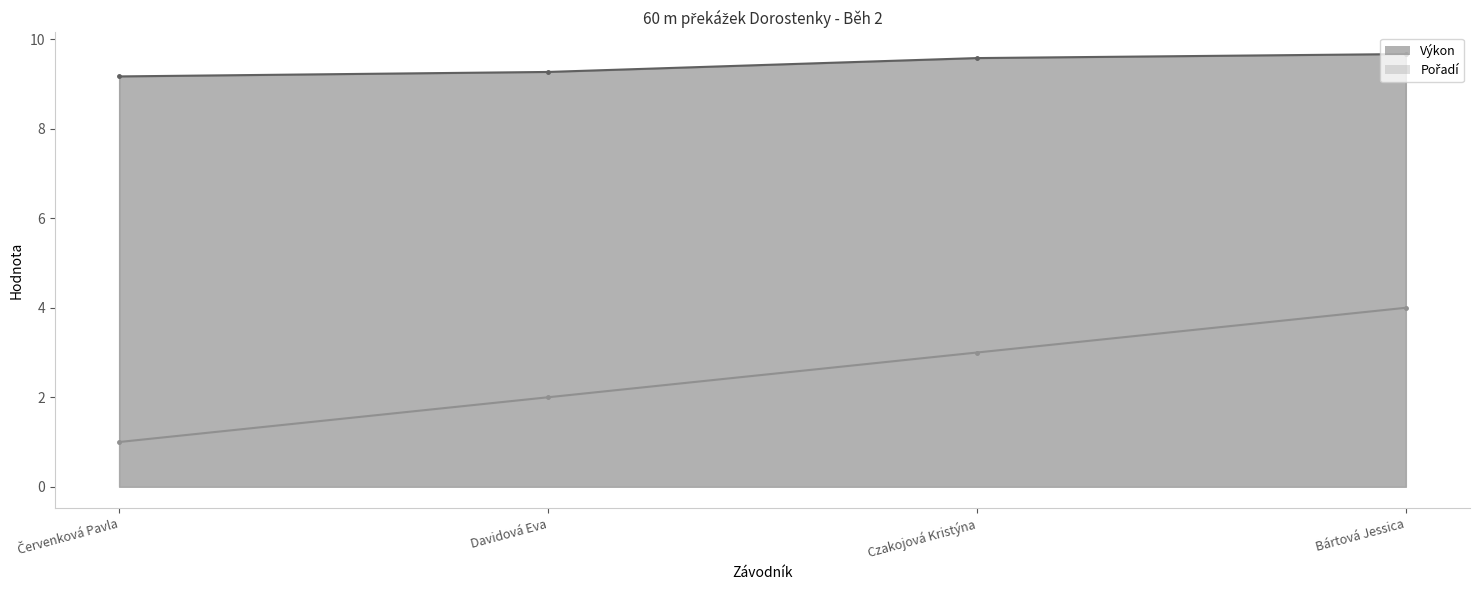

True or false: Pořadí and Výkon intersect in this chart.

False